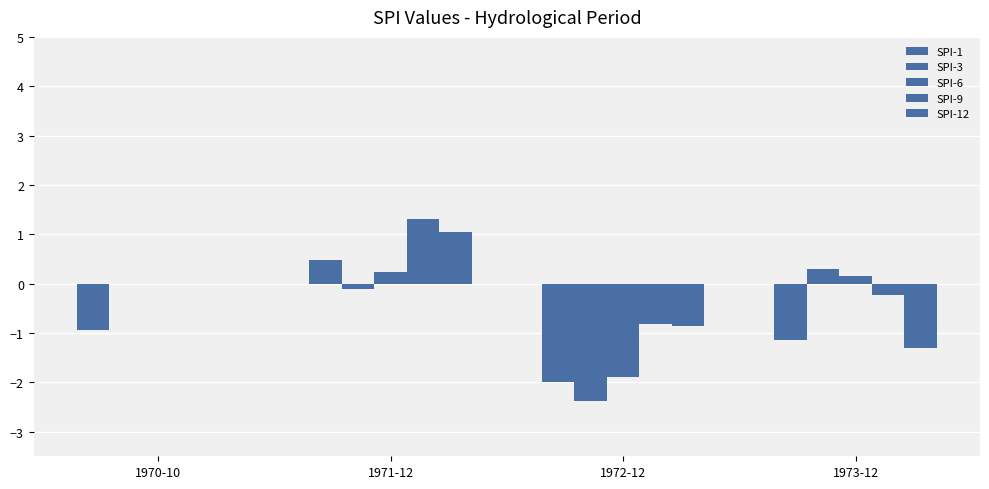

What is the label of the 2nd bar from the left?

1971-12